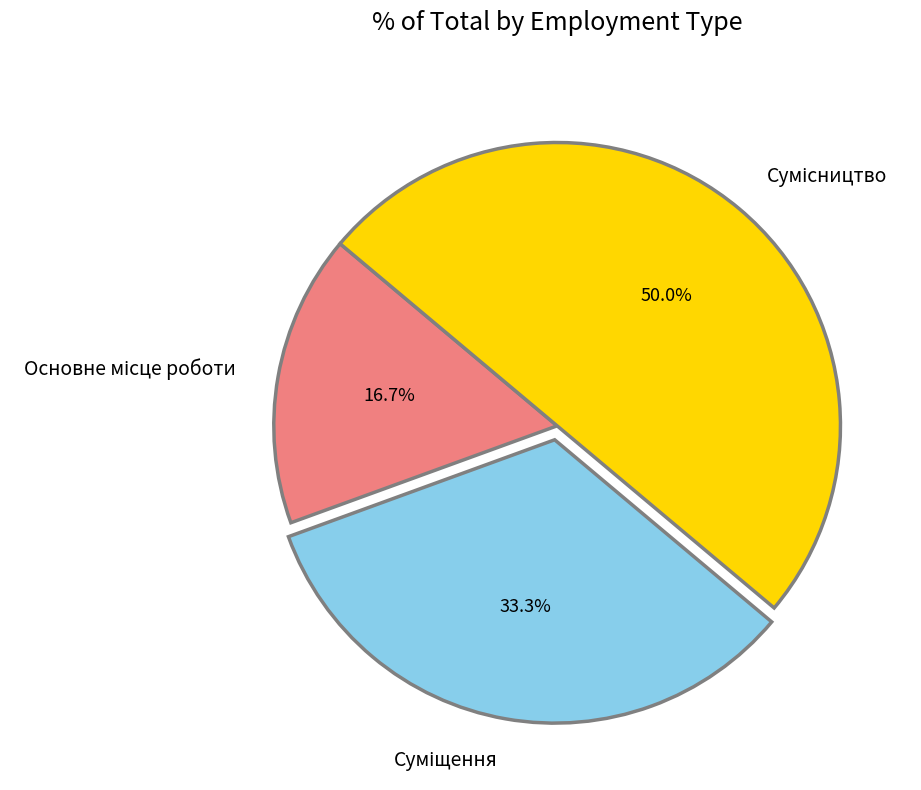

The Суміщення slice represents 26% of the pie. True or false?

False